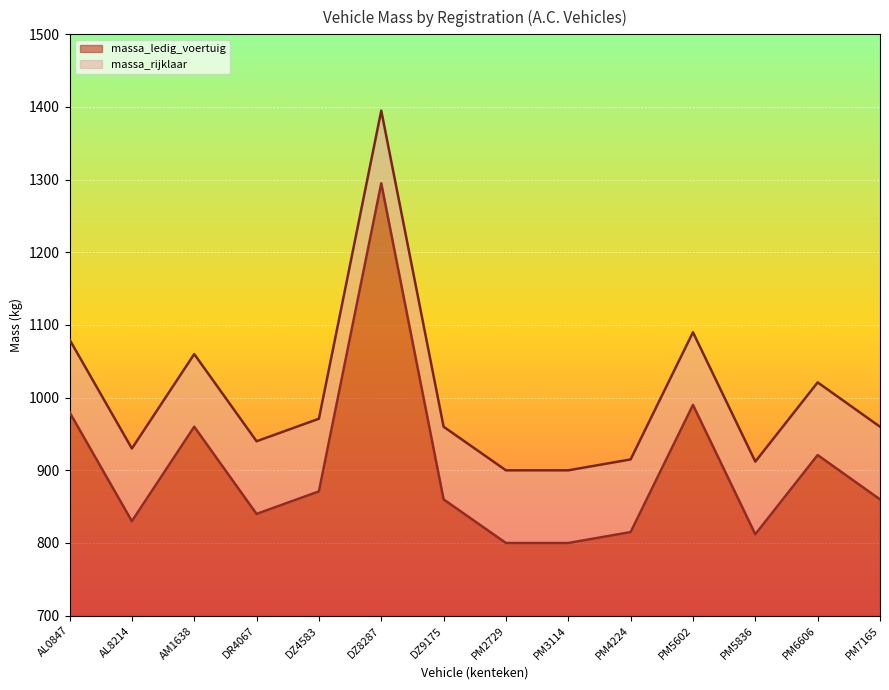

Where is massa_rijklaar nearest to the value 1147?

PM5602